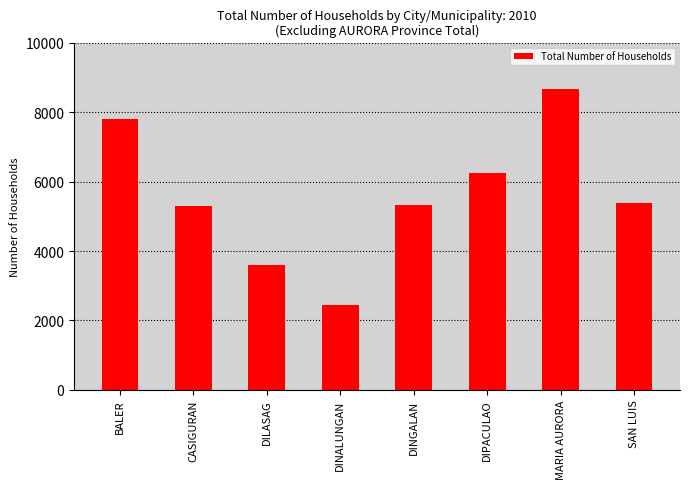

How many data points are less than 5376?

4